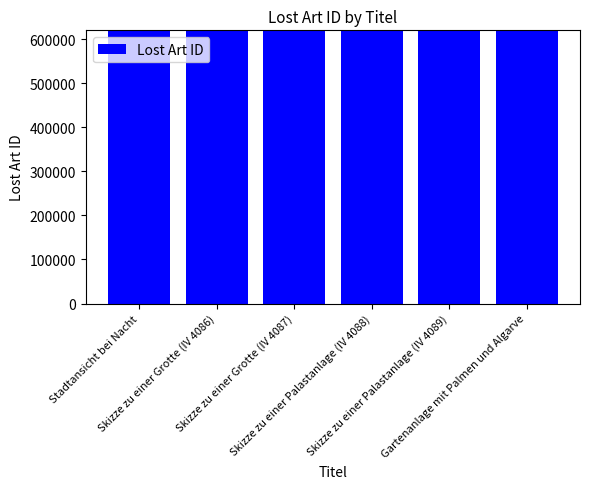

What is the change in value from Skizze zu einer Grotte (IV 4087) to Skizze zu einer Palastanlage (IV 4089)?

+2